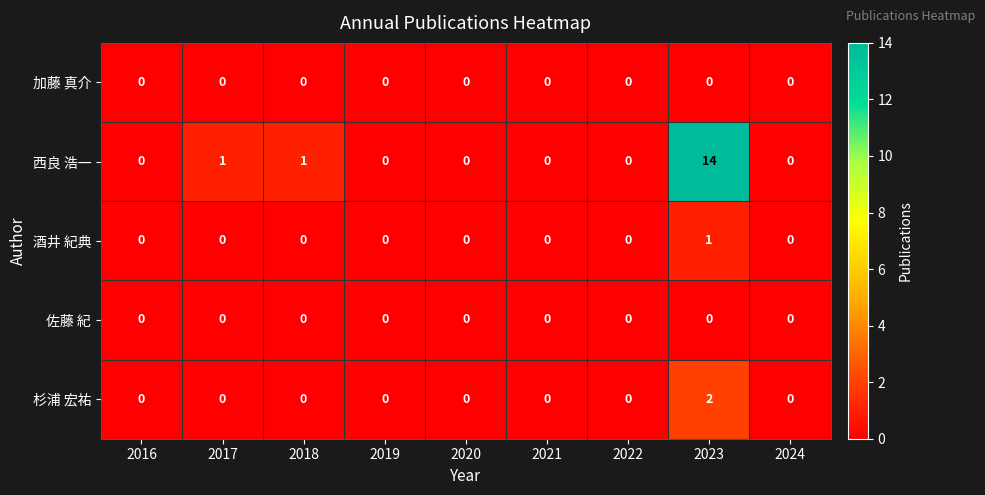

Which series has the widest spread of values?

西良 浩一